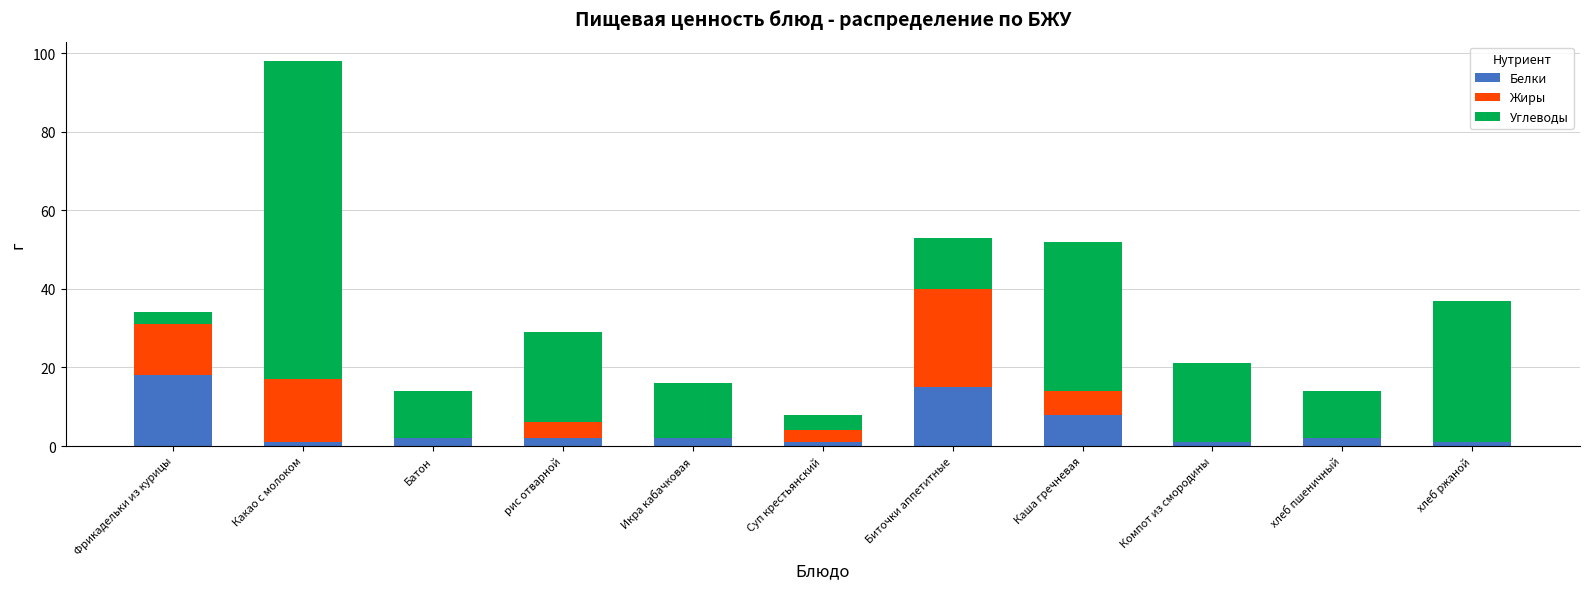

What is the maximum value for Белки?

18